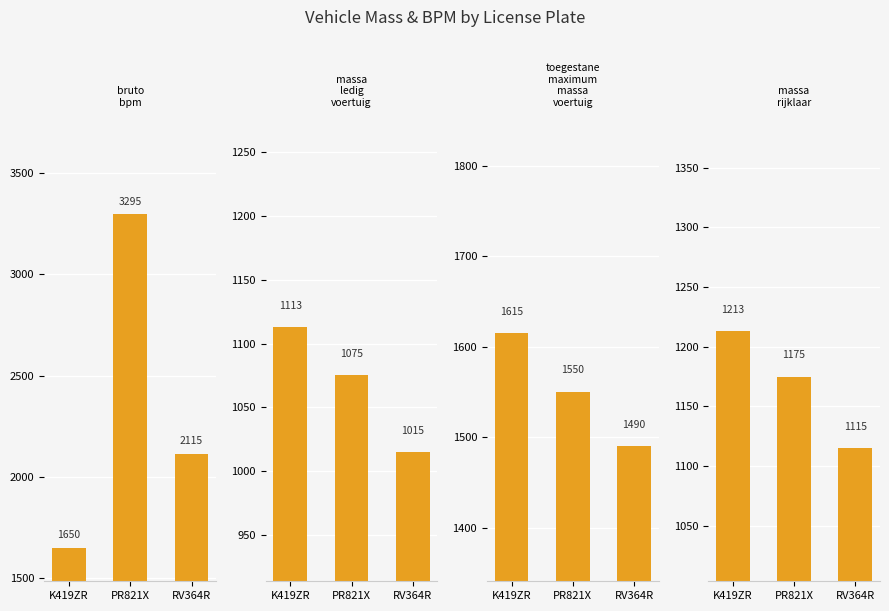

Which category has the highest value in the massa_ledig_voertuig series?

K419ZR